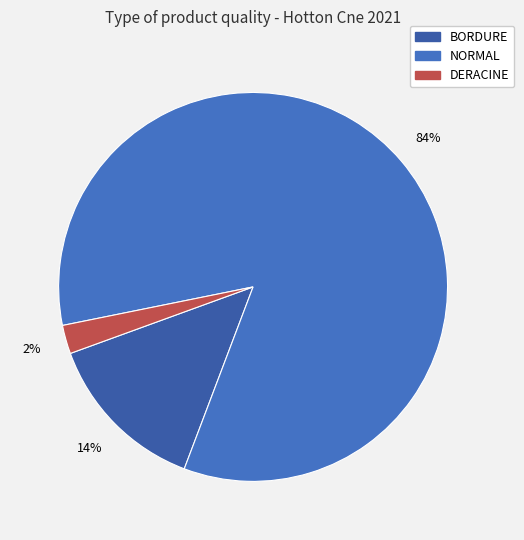

How many segments does this pie chart have?

3